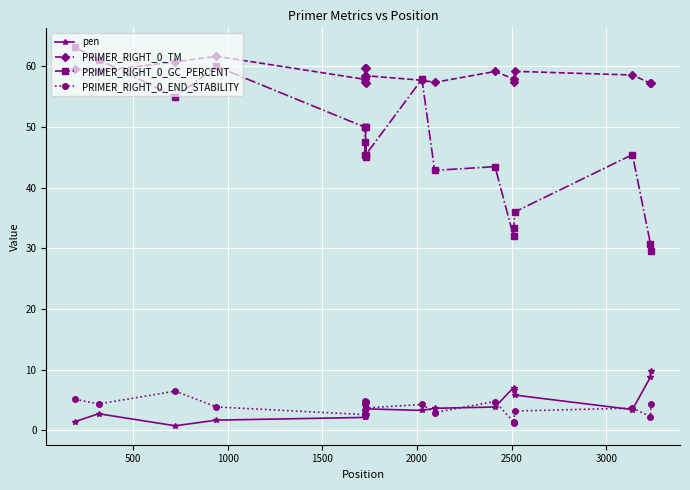

What is the greatest value displayed?

63.2